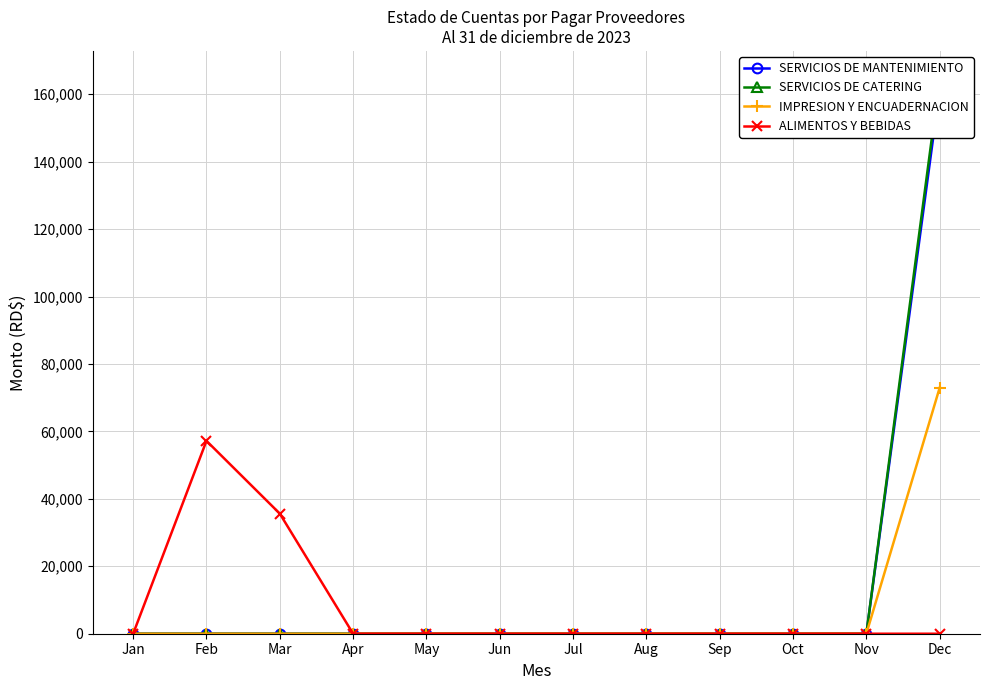

At which label does SERVICIOS DE CATERING reach its minimum?

Jan